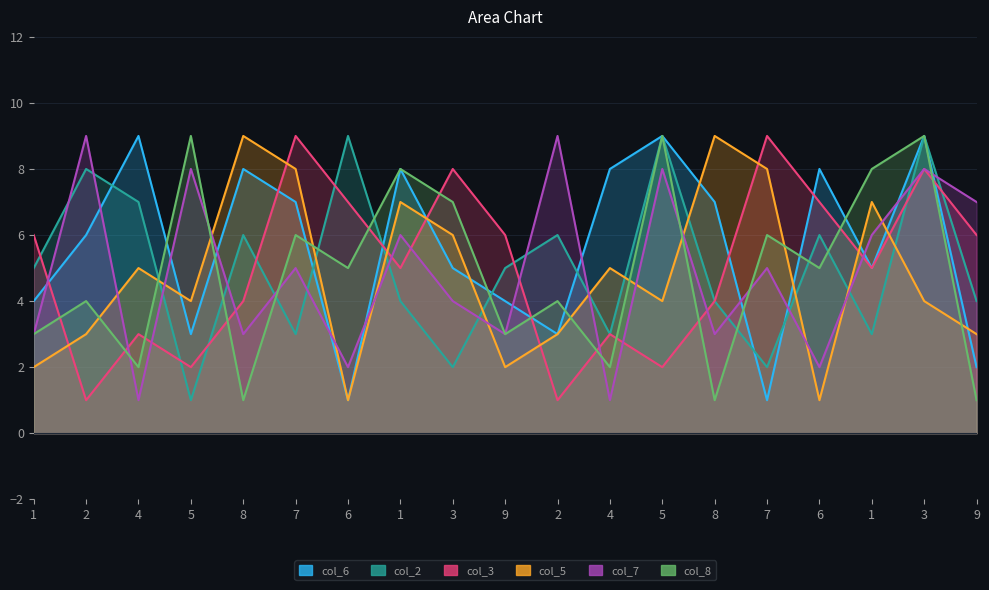

True or false: col_2 has more than 2 interior local peaks.

True